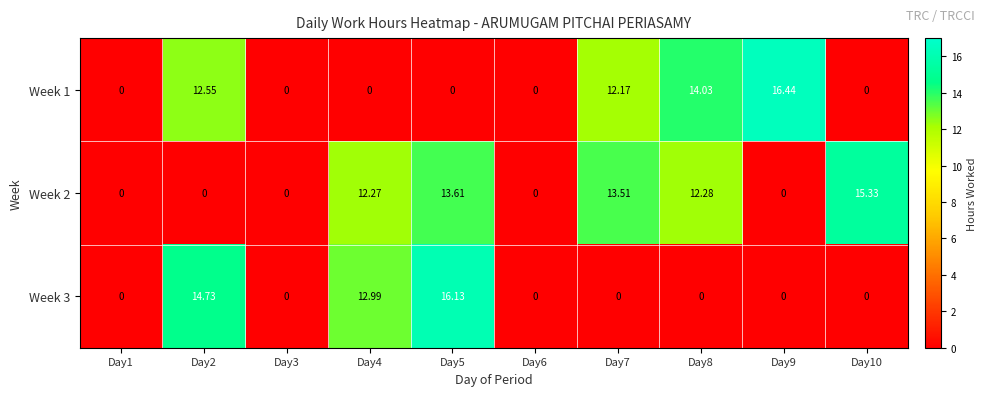

Count the number of data series in this chart.

3